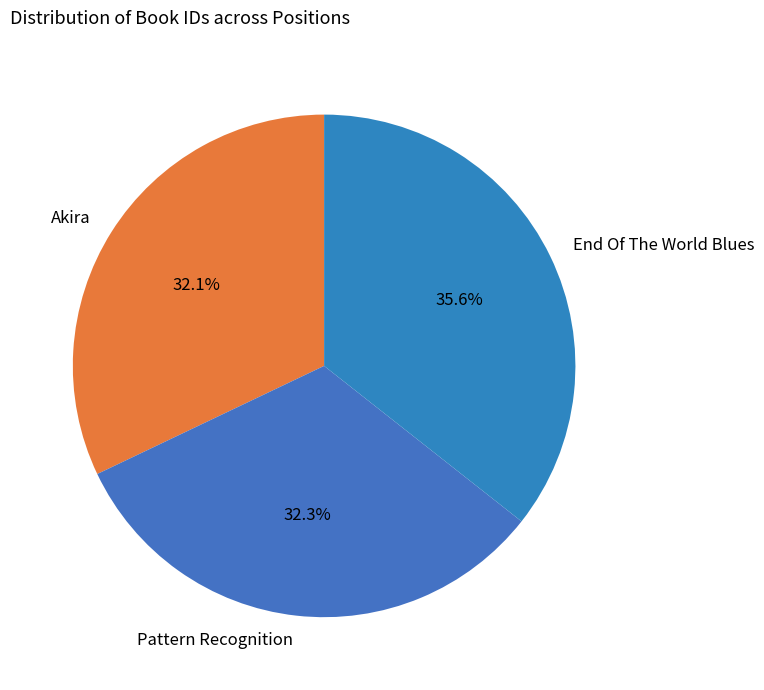

What is the total percentage of End Of The World Blues and Pattern Recognition?

67.9%